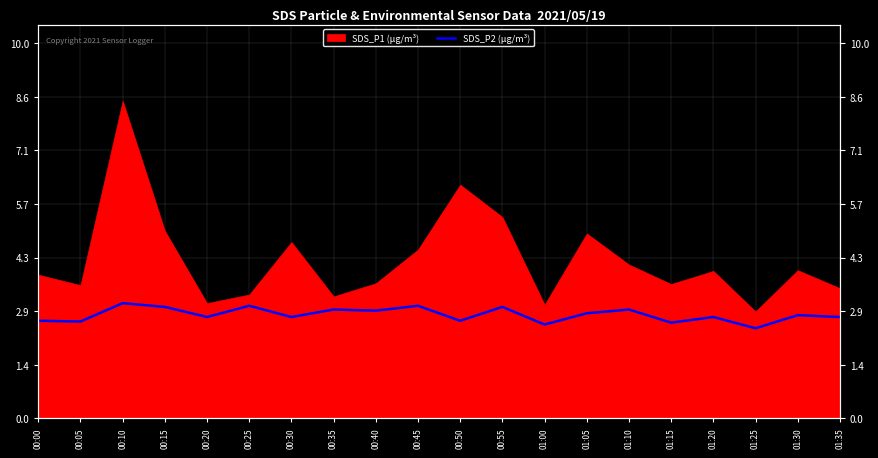

What is the minimum value shown in the chart?

2.4